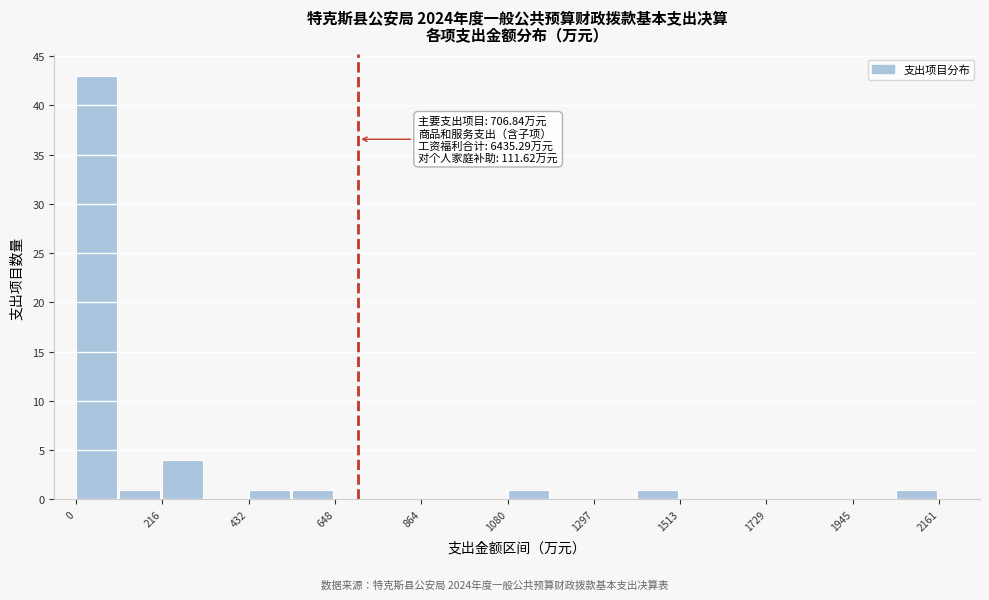

Around what value on the x-axis is the tallest bar? Give the approximate position of its centre, as read against the axis.

50